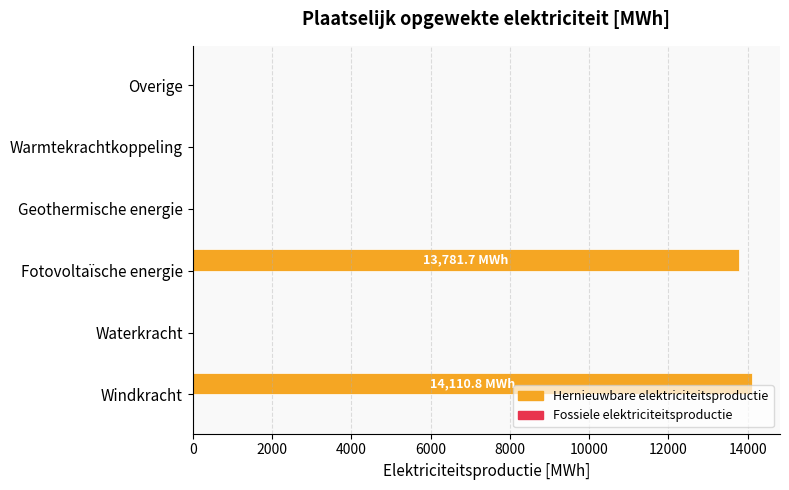

What is the sum of the values at Windkracht and Overige?

14110.8